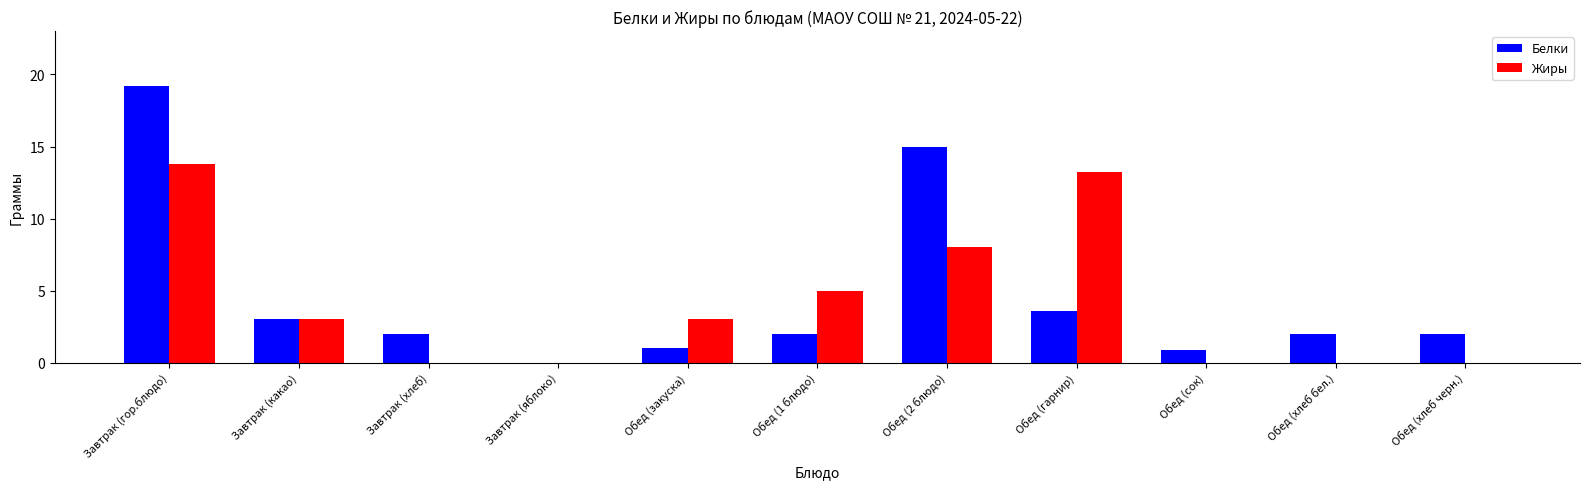

What is the sum of the Жиры values at Завтрак (гор.блюдо) and Обед (закуска)?

16.8